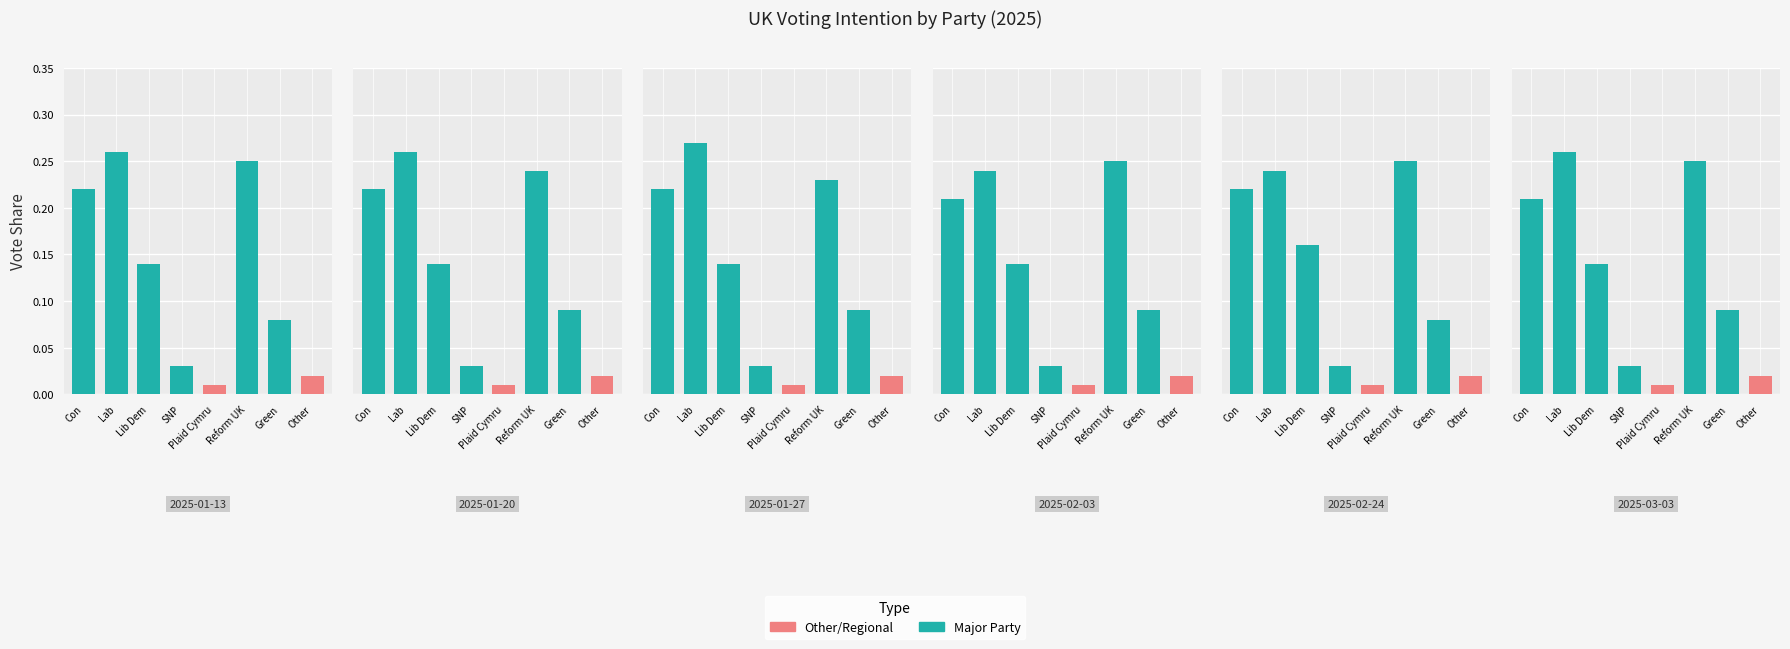

Which category has the highest value in the 2025-02-24 series?

Reform UK